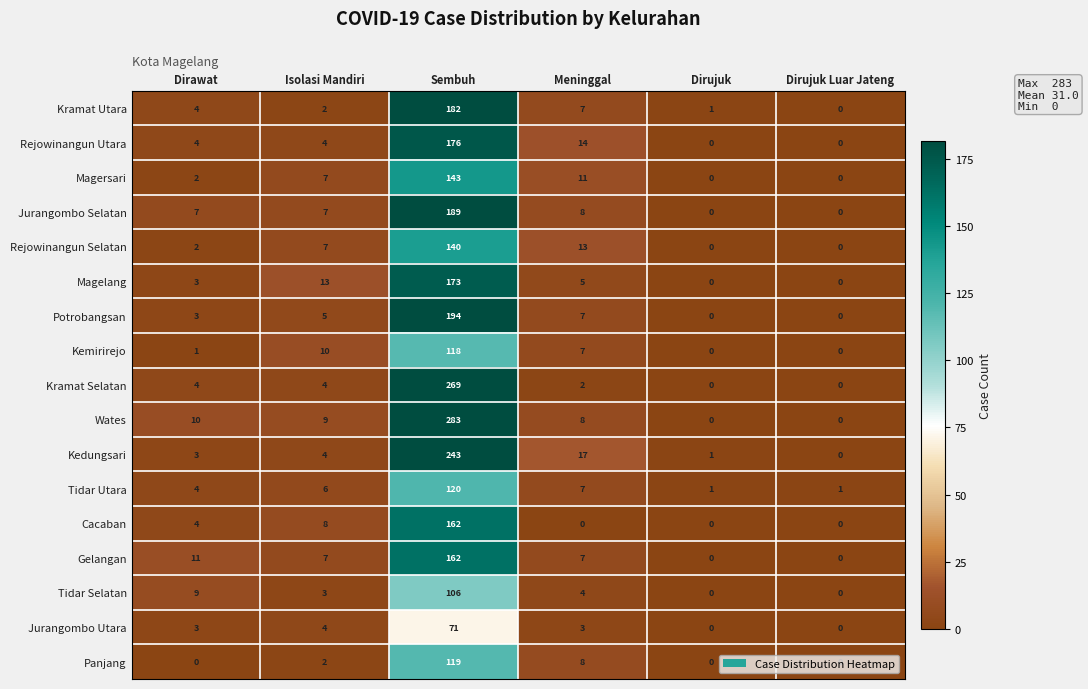

What is the difference between the highest and lowest values at Dirujuk?

1